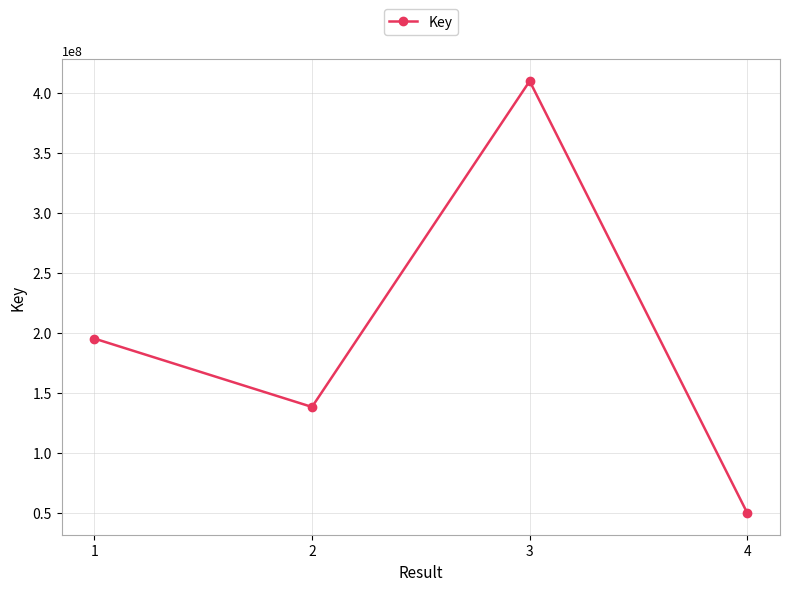

How many categories are shown in the chart?

4